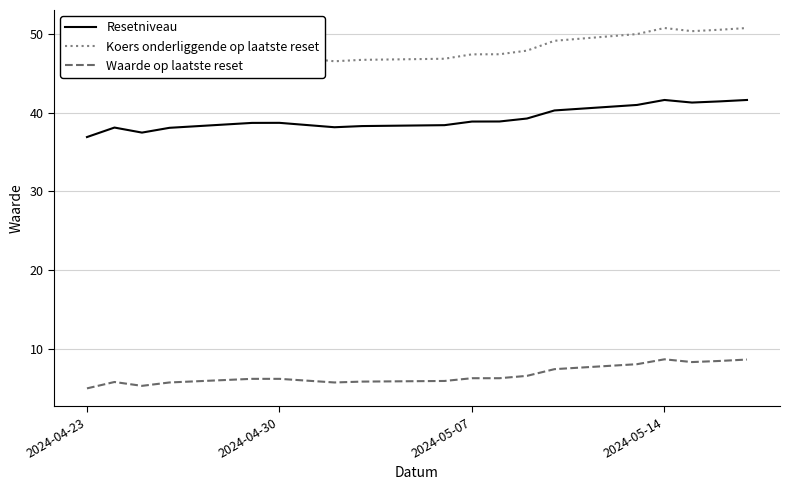

At how many categories does at least one series exceed 36?

18